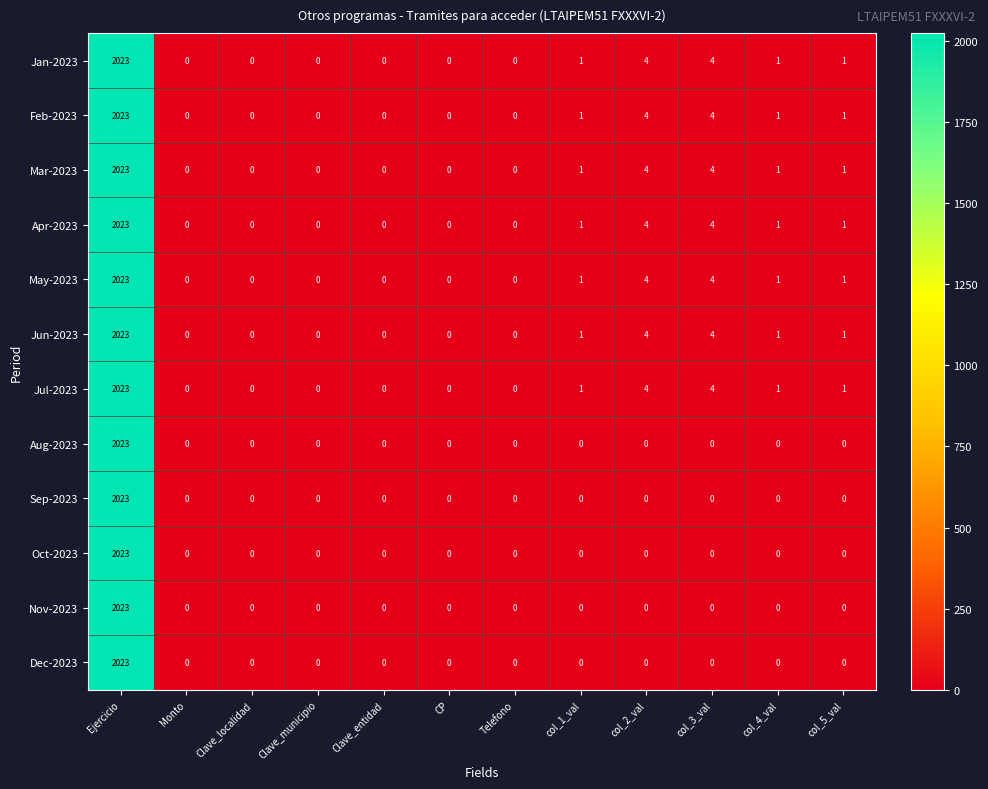

At which category is the sum across all series the highest?

Ejercicio